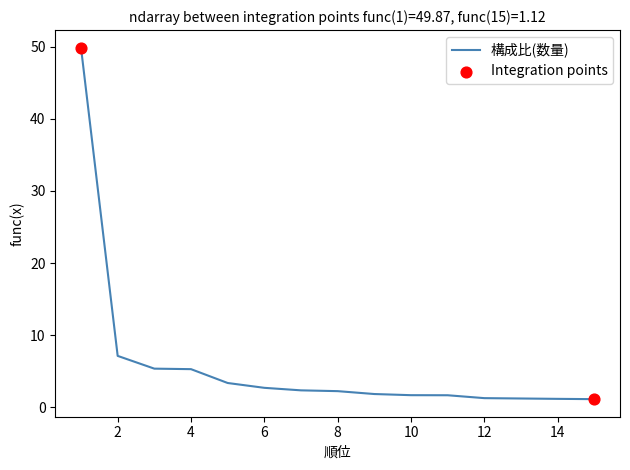

What is the greatest value displayed?

49.9